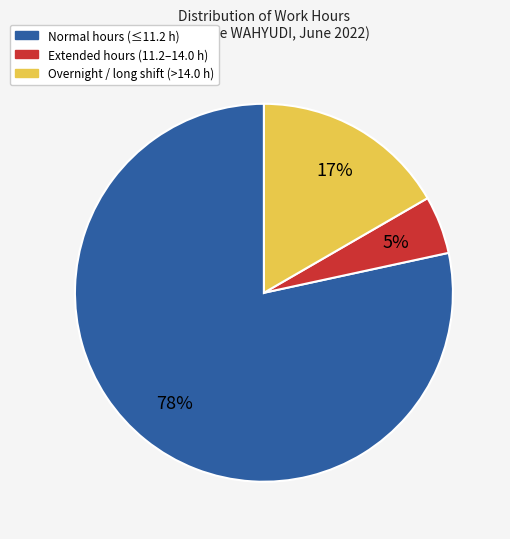

What percentage is the Overnight / long shift (>14.0 h) slice, to the nearest percent?

17%